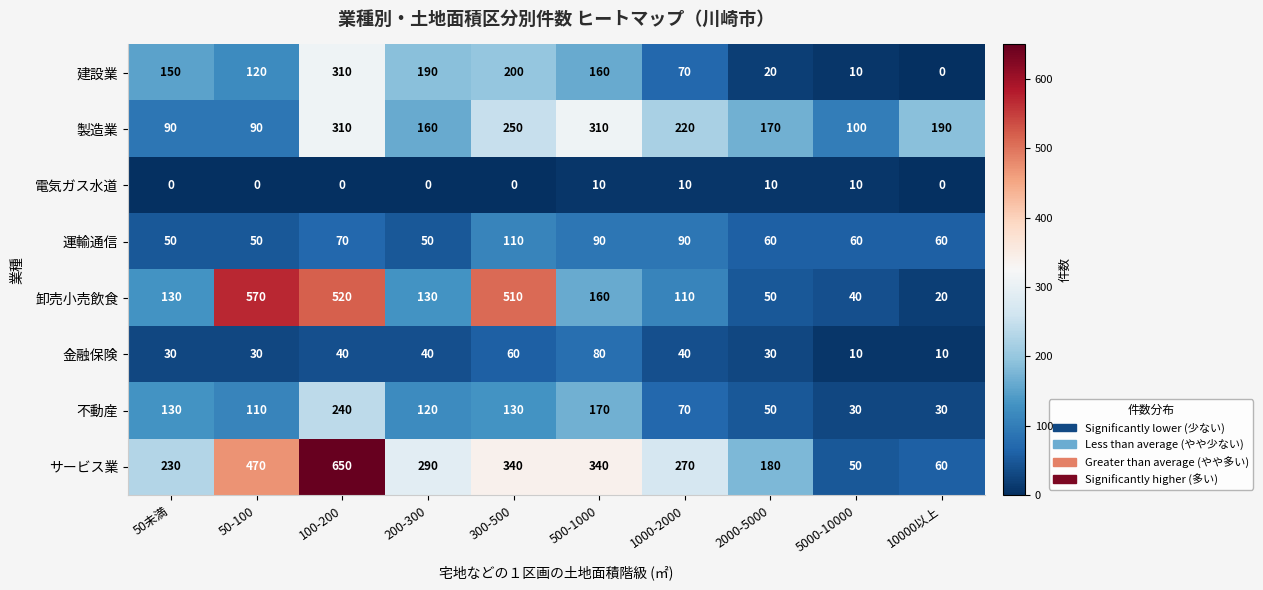

Which series has the largest total across all categories?

サービス業